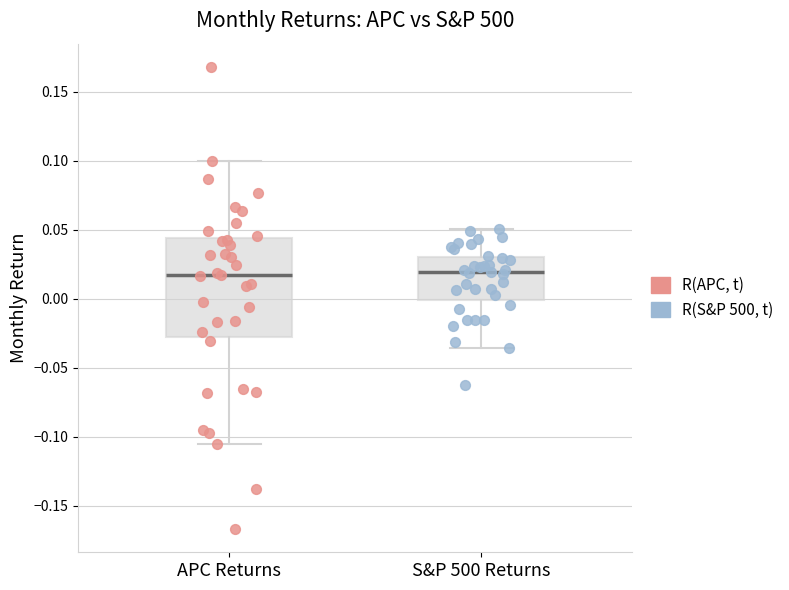

Reading left to right, read every box against the y-axis: the position of its median line, the range the box covers, and the ends of its whiskers. The values are not printed on the chart, so give them approximately, as read against the axis.

APC Returns: median 0.015, box -0.025 to 0.045, whiskers -0.105 to 0.100
S&P 500 Returns: median 0.020, box 0.000 to 0.030, whiskers -0.035 to 0.050